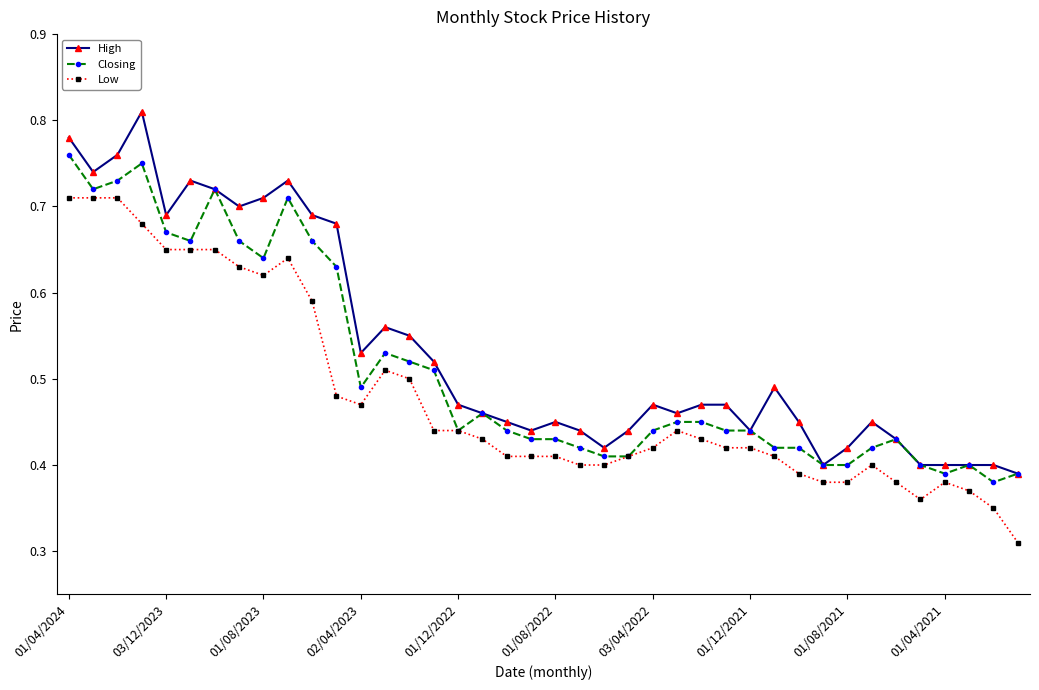

At how many categories does at least one series exceed 0?

40